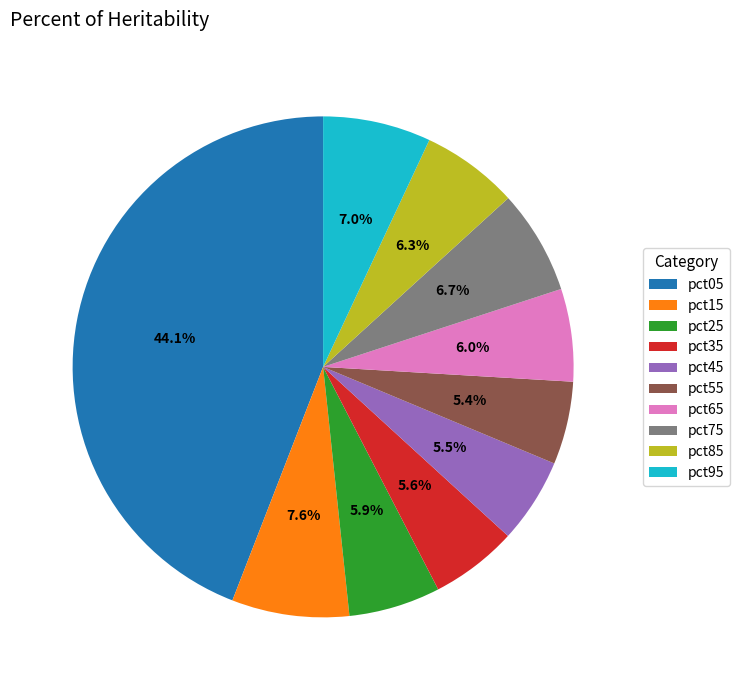

What percentage is the pct15 slice, to the nearest percent?

8%